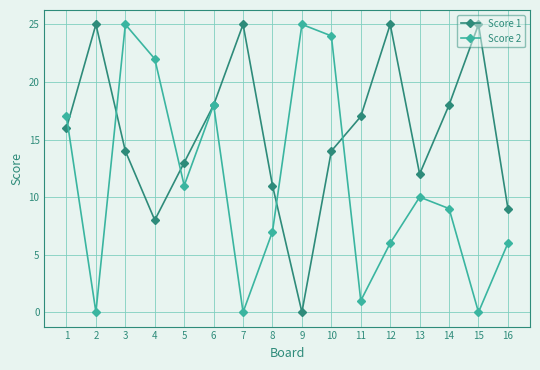

The Score 2 series shows 0 at 7. True or false?

True